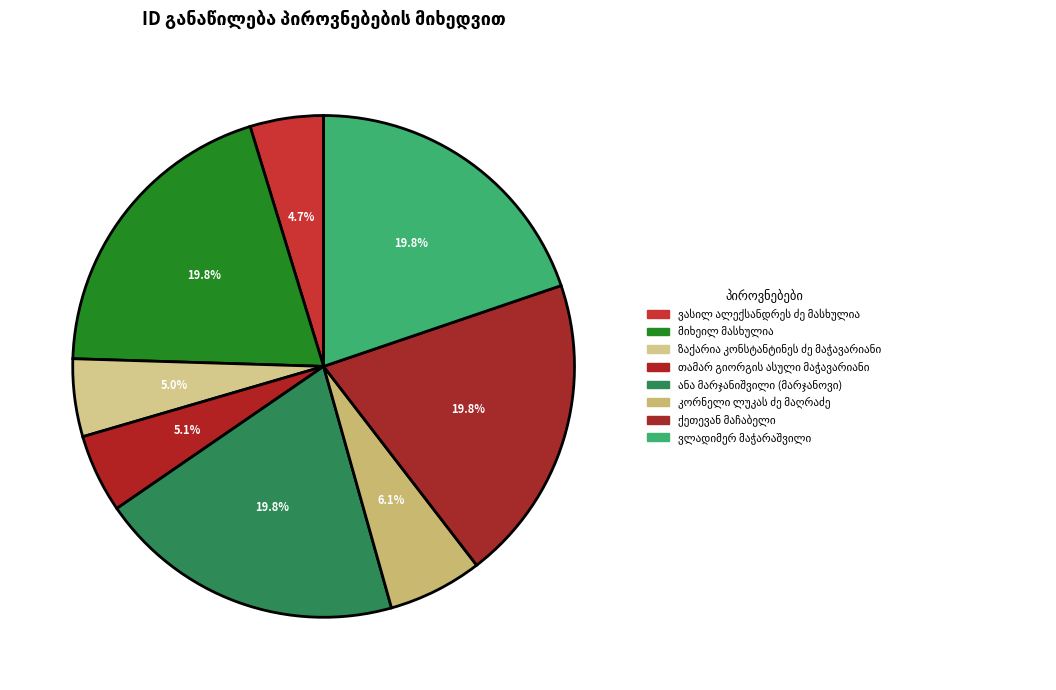

Is the sum of თამარ გიორგის ასული მაჭავარიანი and კორნელი ლუკას ძე მაღრაძე greater than half?

No